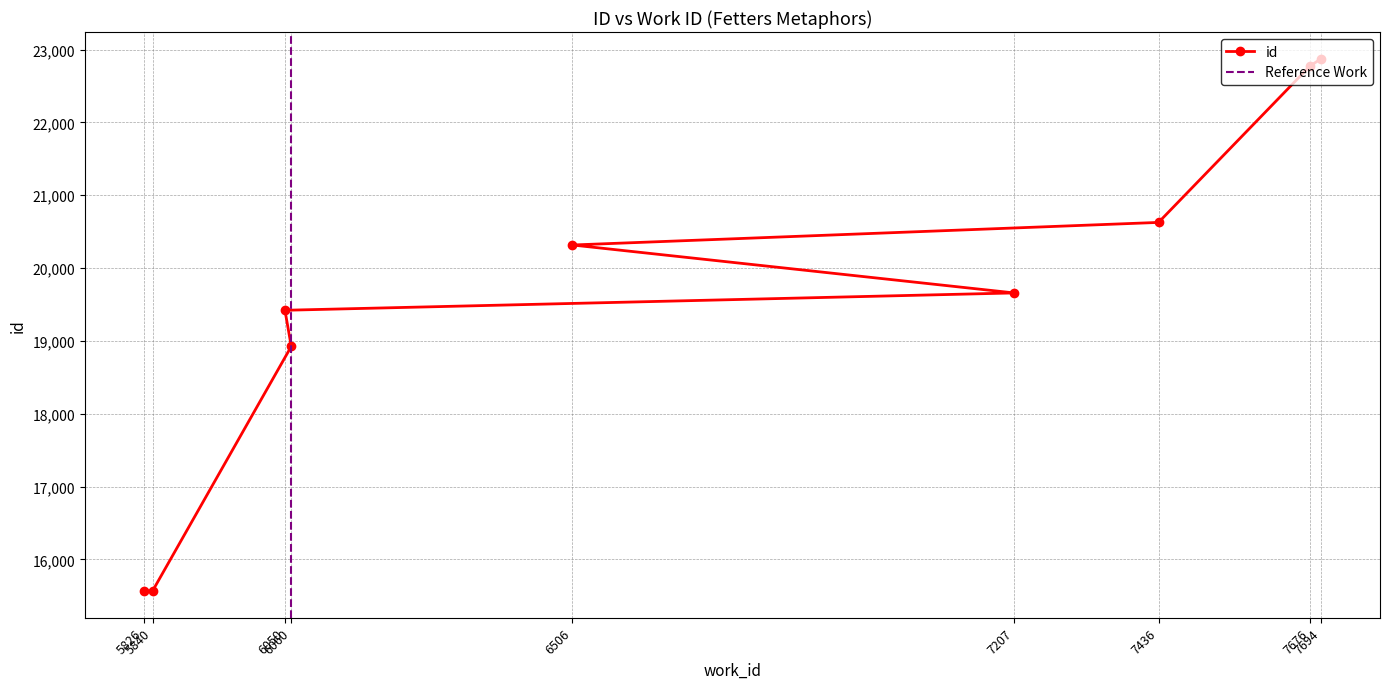

What is the value of the 2nd point from the left?

15569